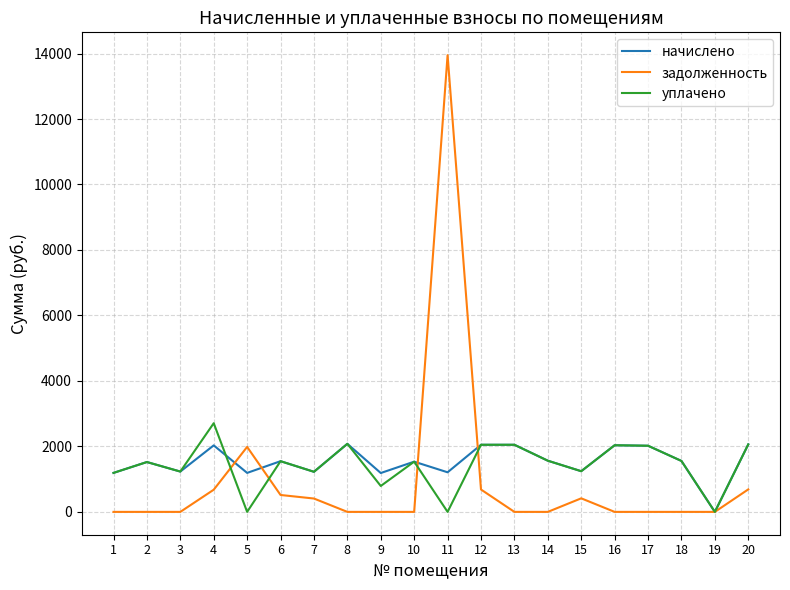

True or false: начислено and уплачено cross at least once.

True